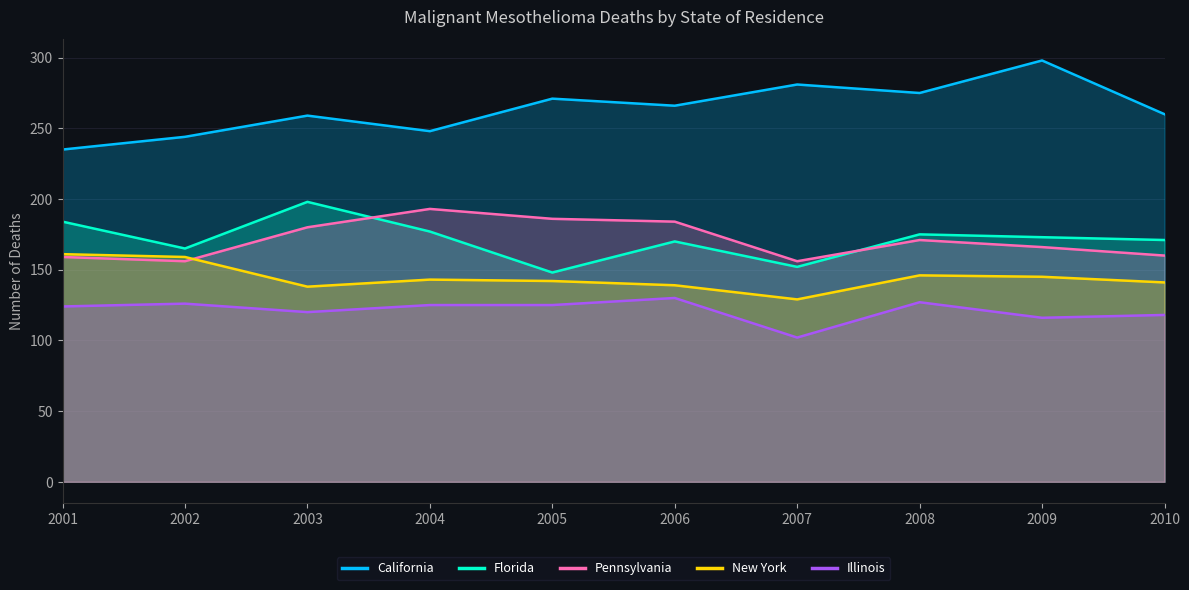

Which series has the widest spread of values?

California